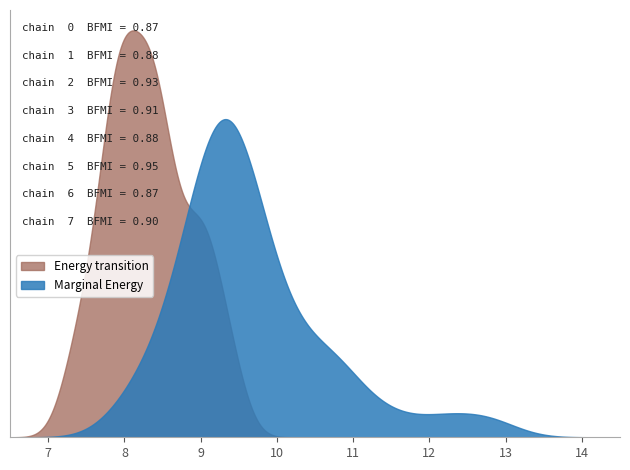

Does the chart have visible grid lines?

No